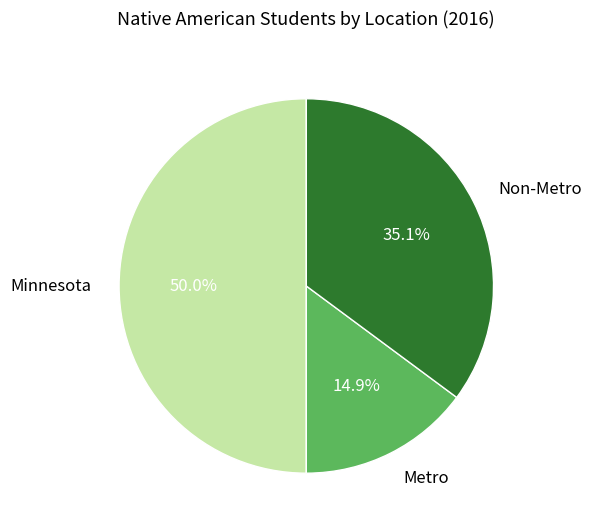

What percentage is the Minnesota slice, to the nearest percent?

50%